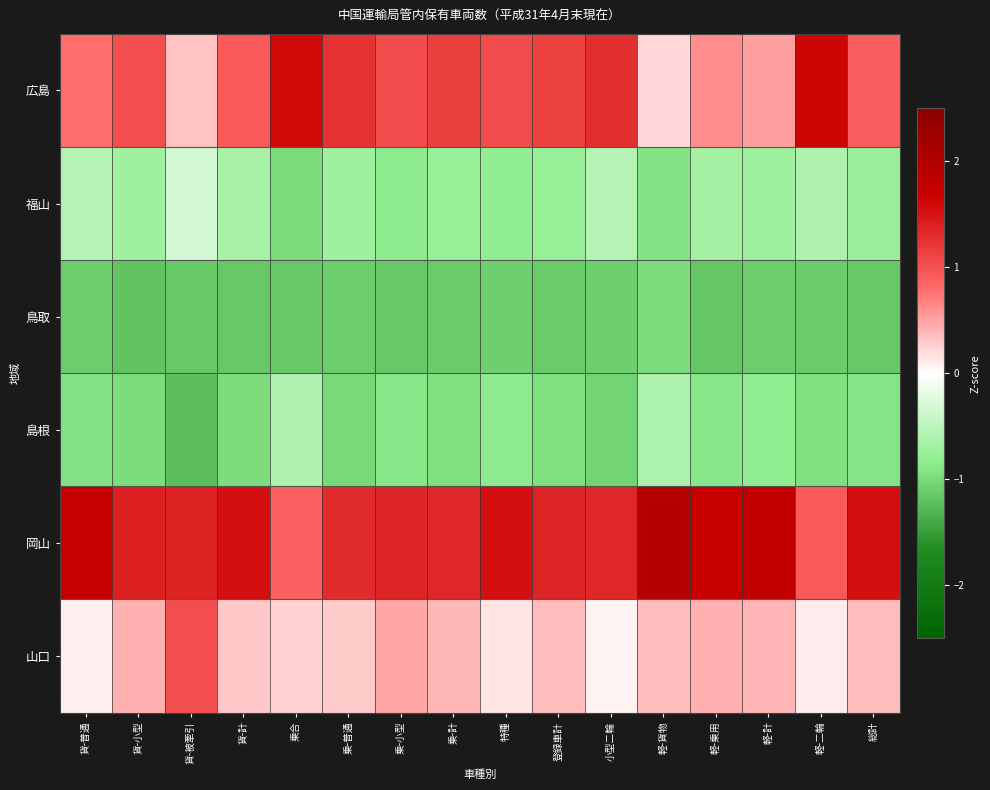

Which series has the largest total across all categories?

岡山